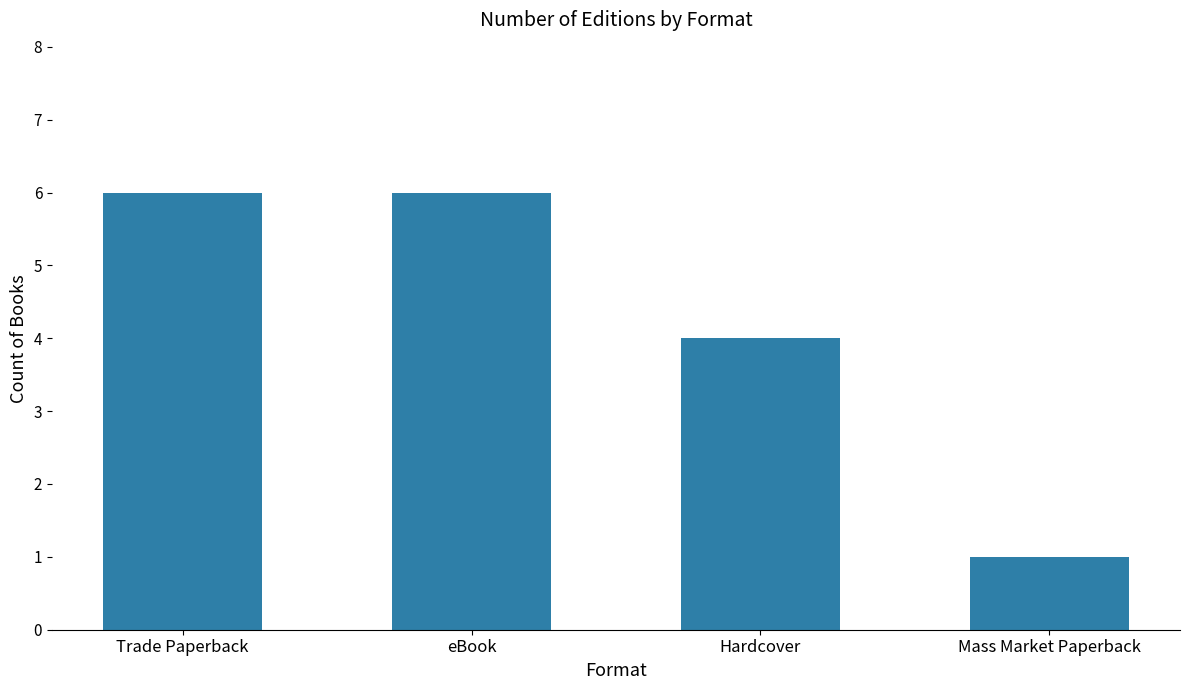

What is the label of the 1st bar from the left?

Trade Paperback